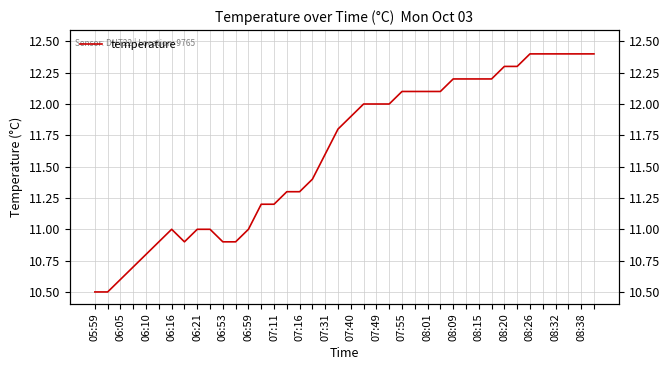

Which has a higher value, 29 or 32?

32